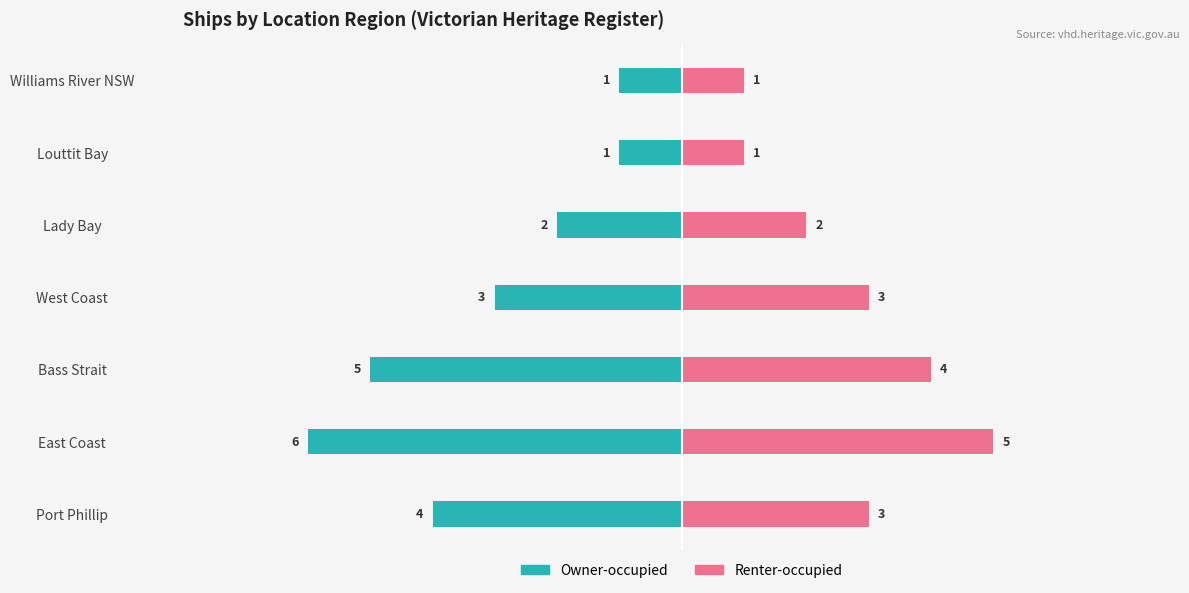

The value of Owner-occupied at West Coast is -1. True or false?

False